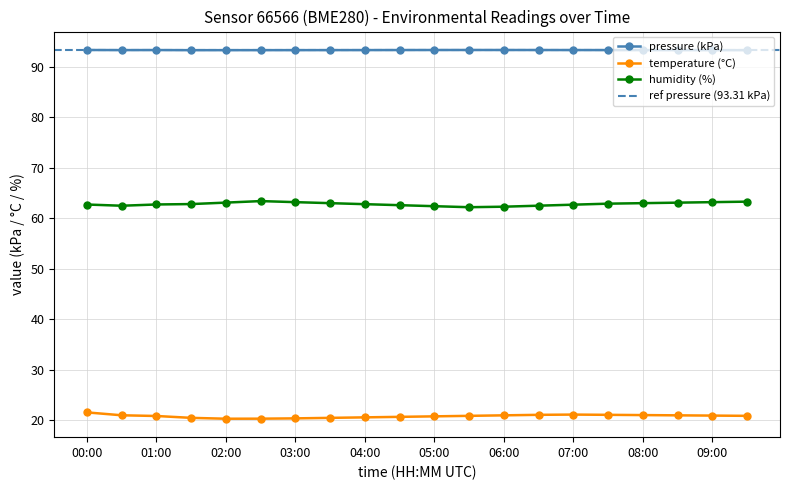

How many lines are shown in the chart?

3